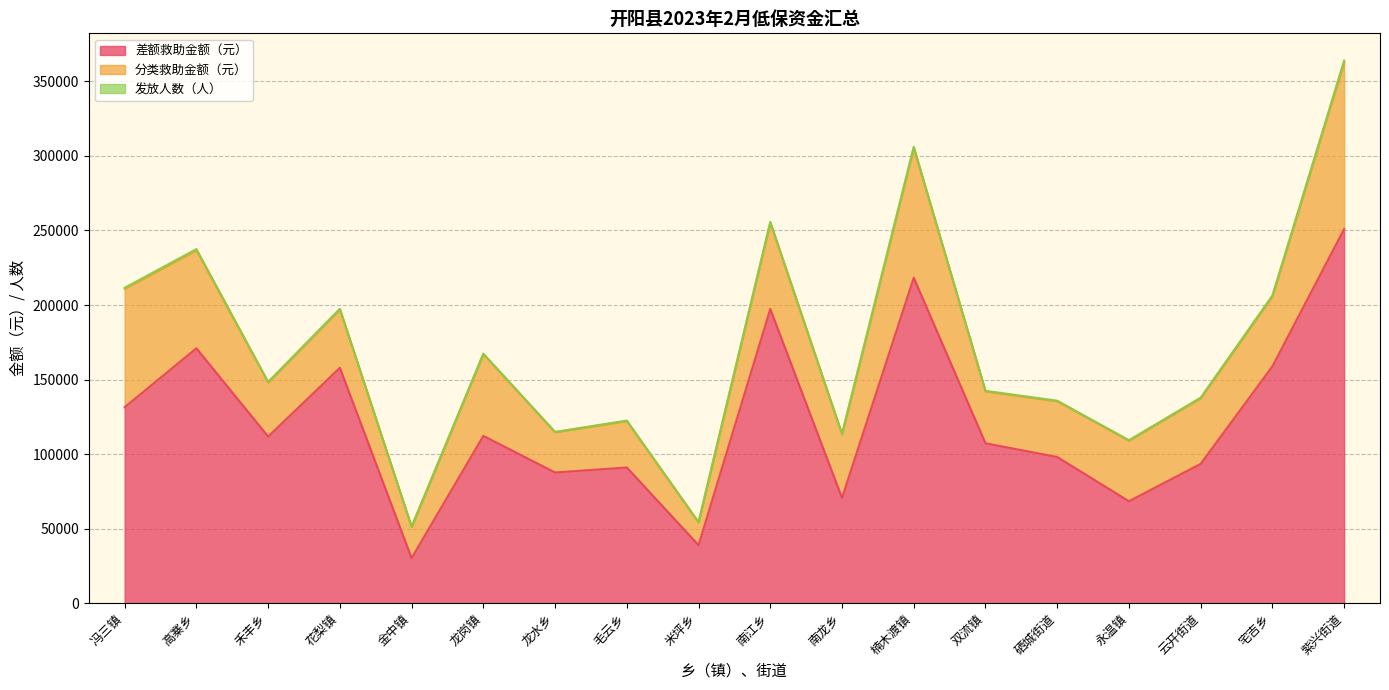

What is the value of the 分类救助金额（元） point at the 2nd from the left?

65873